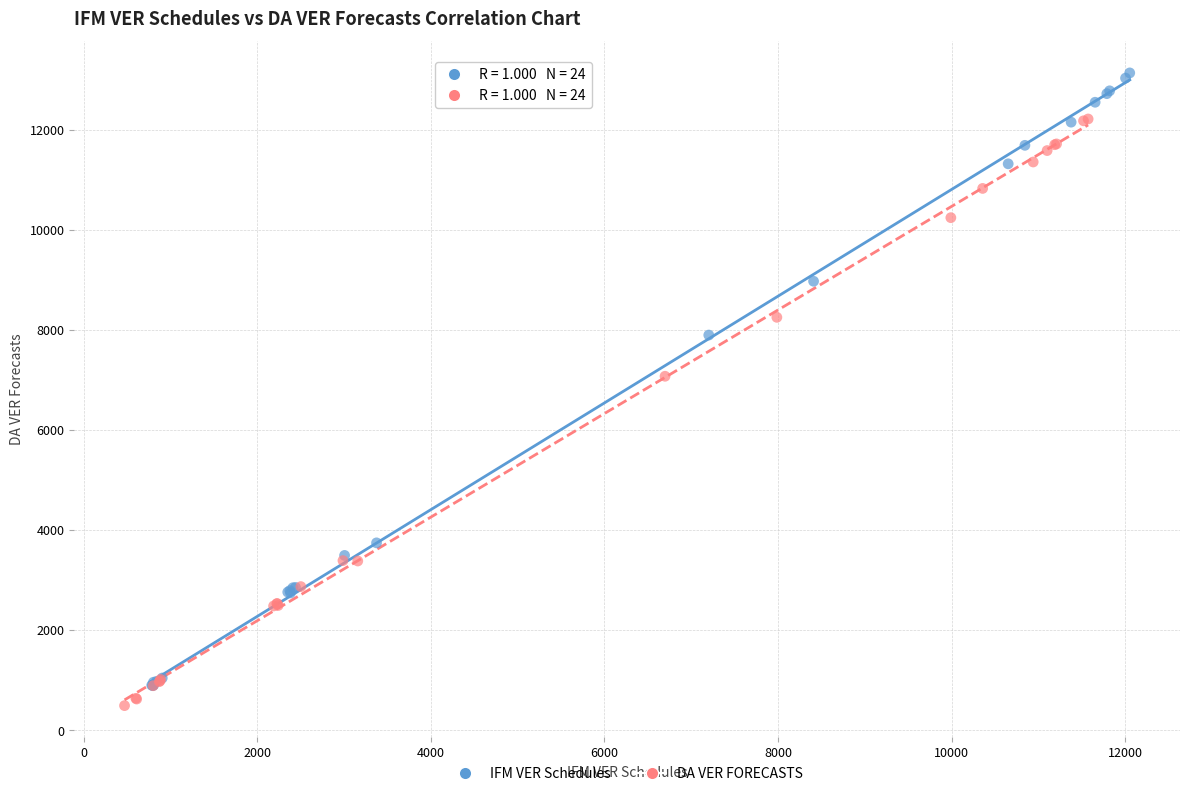

What are all the series names shown in the legend?

IFM VER Schedules, DA VER FORECASTS